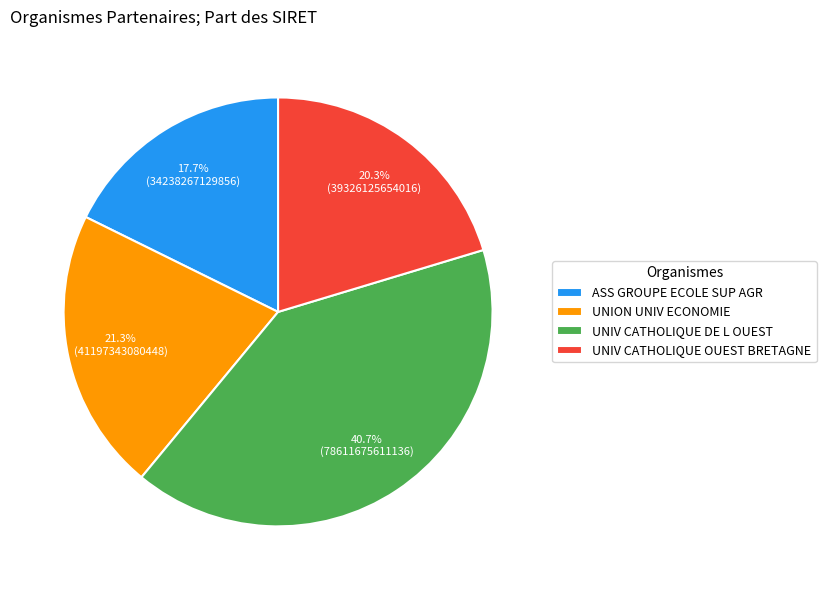

Between ASS GROUPE ECOLE SUP AGR and UNION UNIV ECONOMIE, which is larger?

UNION UNIV ECONOMIE